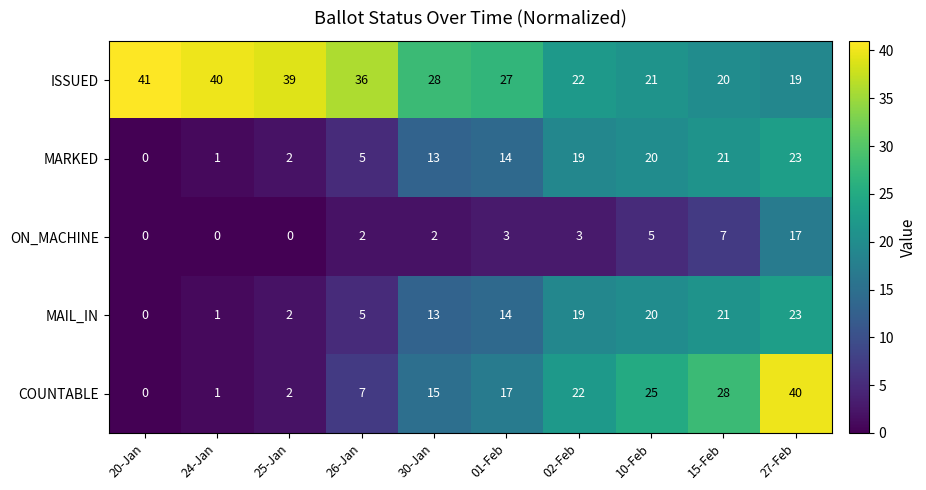

What is the difference between the maximum and minimum values in the COUNTABLE series?

40